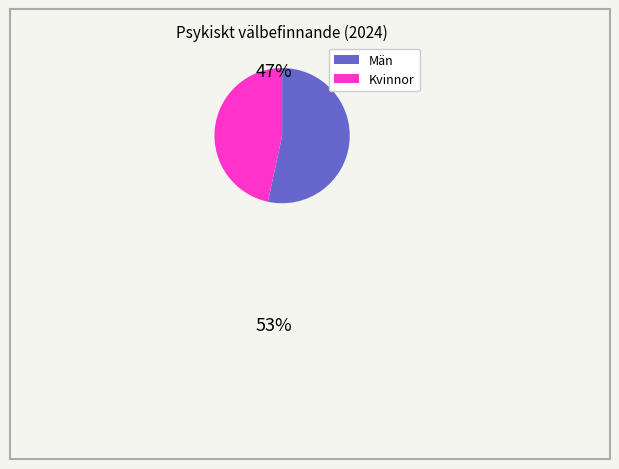

Which has a higher value, Kvinnor or Män?

Män